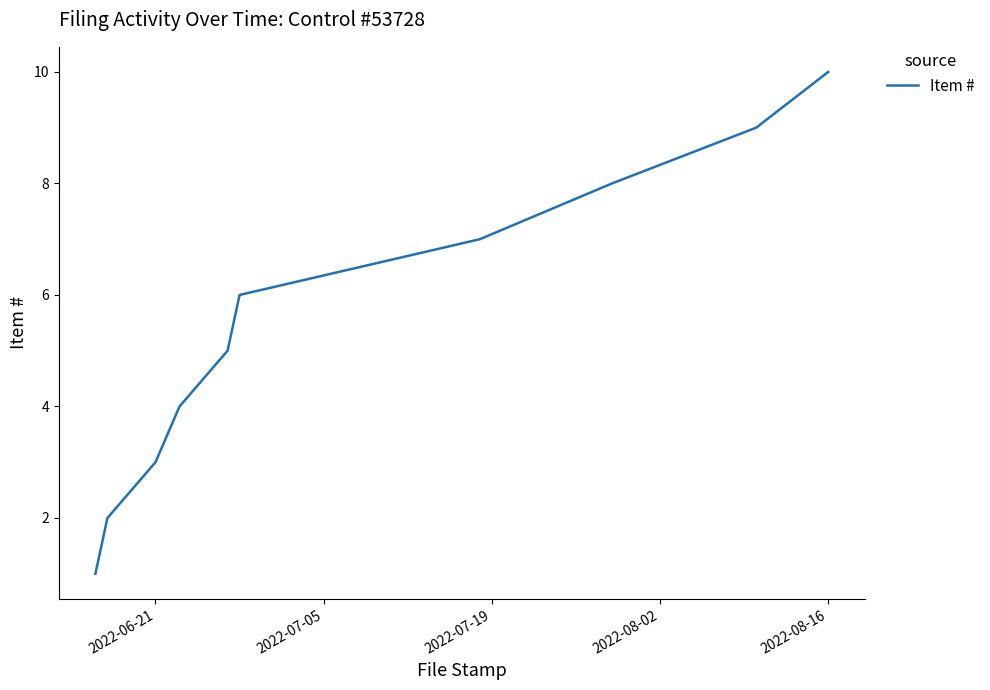

What is the greatest value displayed?

10